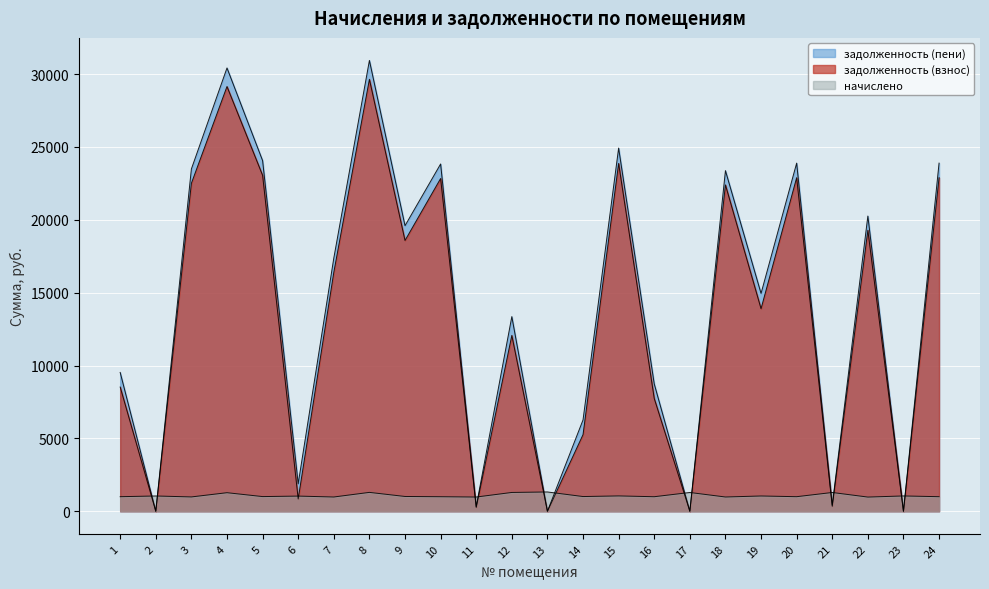

Does the chart display data point markers on the line(s)?

No